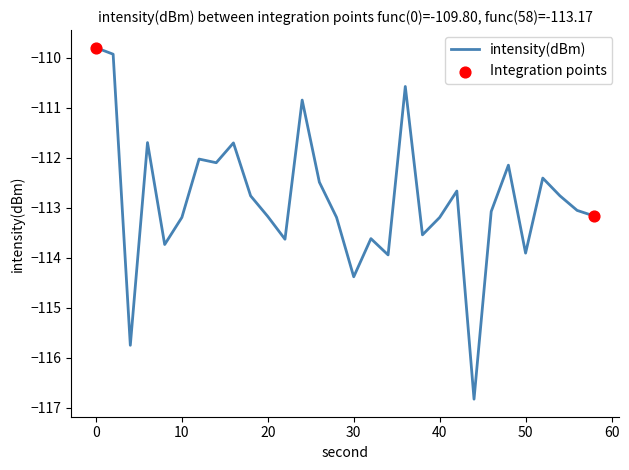

What is the difference between the maximum and minimum values?

7.0